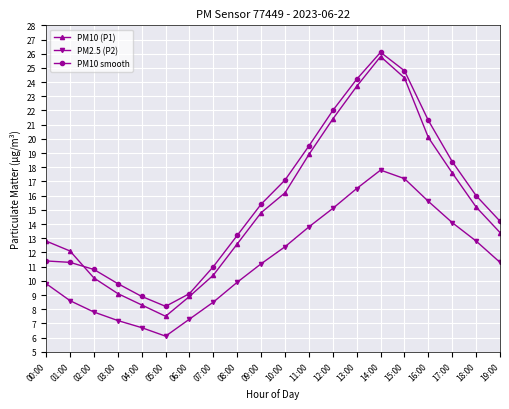

What is the approximate value of PM10 (P1) at 12:00?

21.4